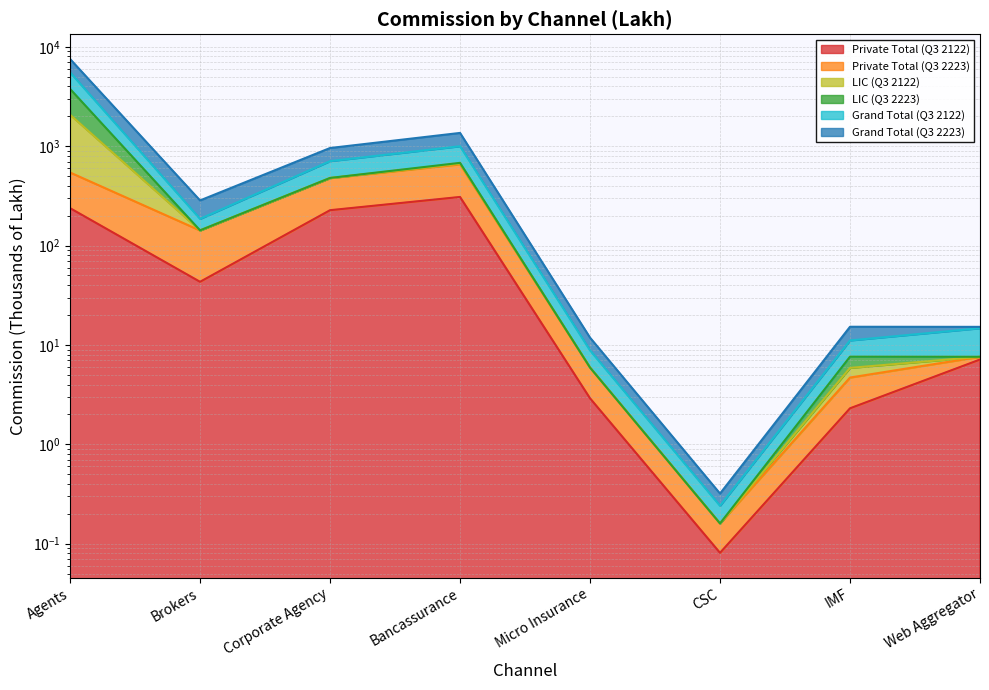

True or false: Grand Total (Q3 2122) and Private Total (Q3 2122) cross at least once.

False